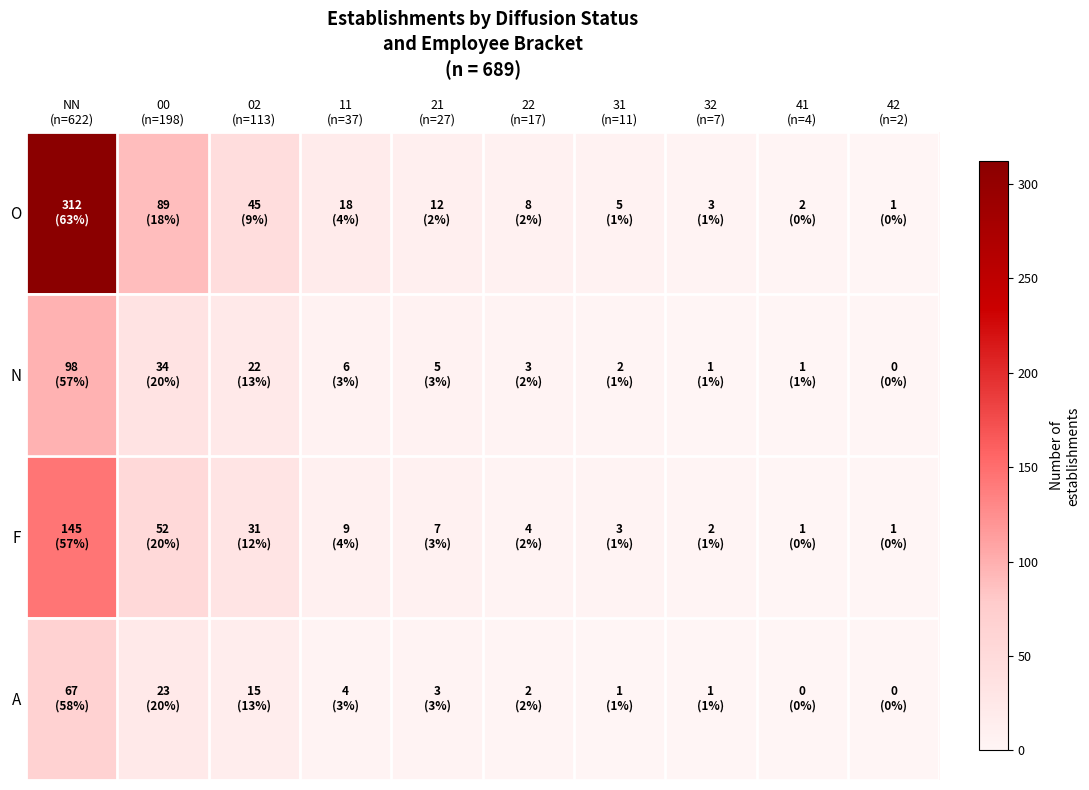

At 42 (n=2), list the series in order from smallest to largest.

N, A, O, F